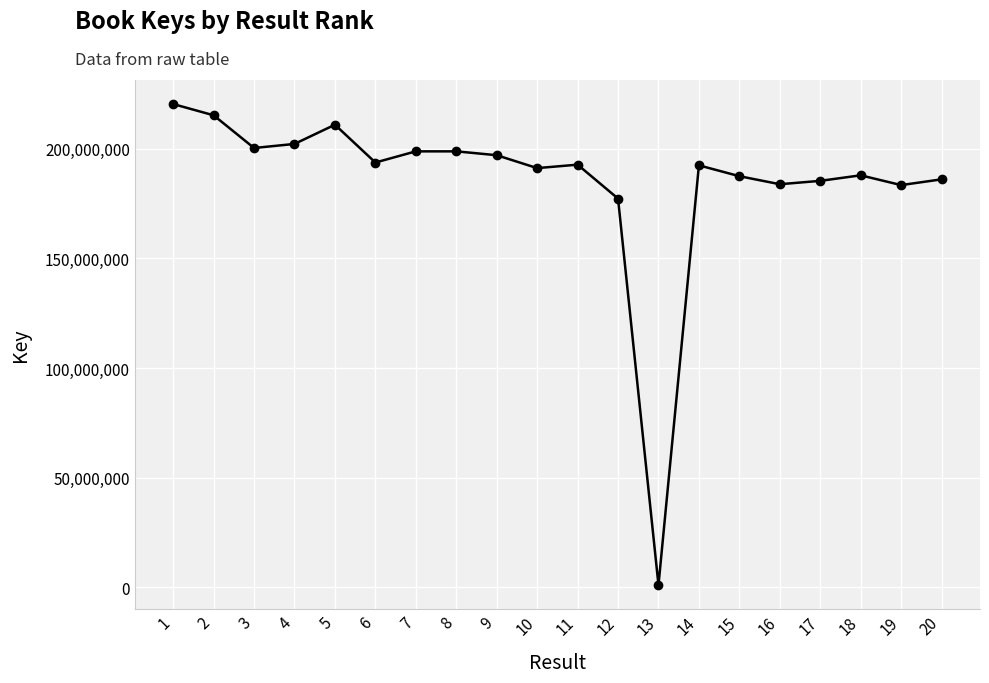

True or false: the data has more than 2 interior local peaks.

True